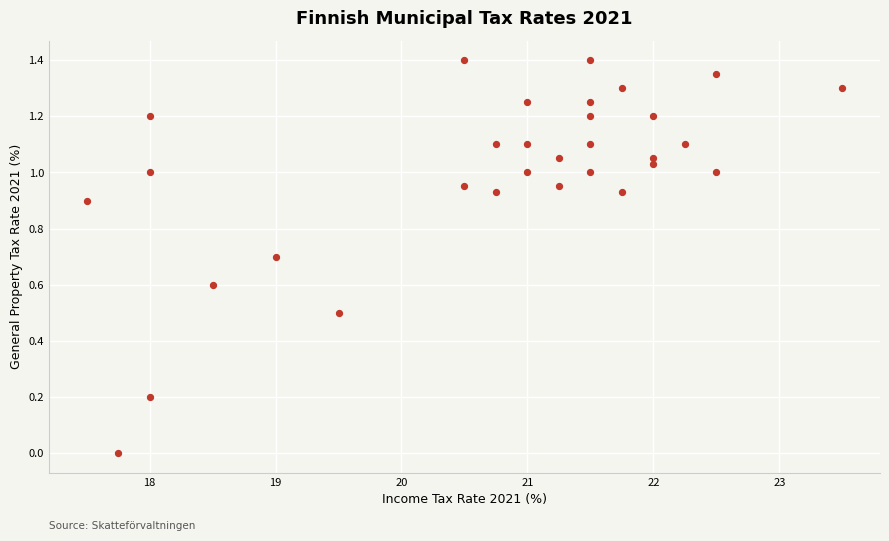

What is the range of X values (max minus min)?

6.0